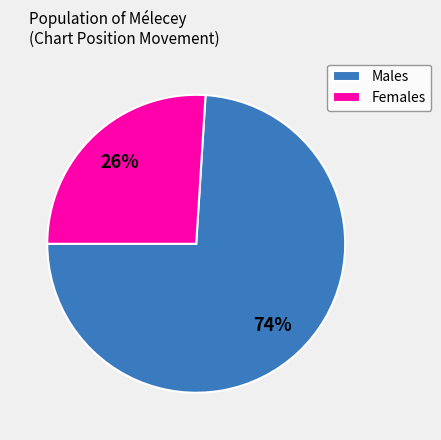

Approximately how many times larger is the value at Males compared to Females?

2.8